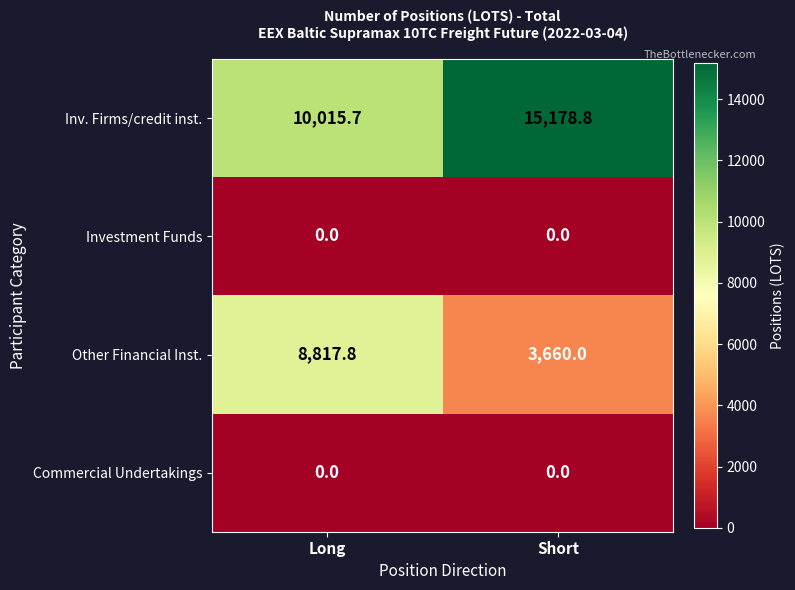

Which category has the highest value across all series?

Short